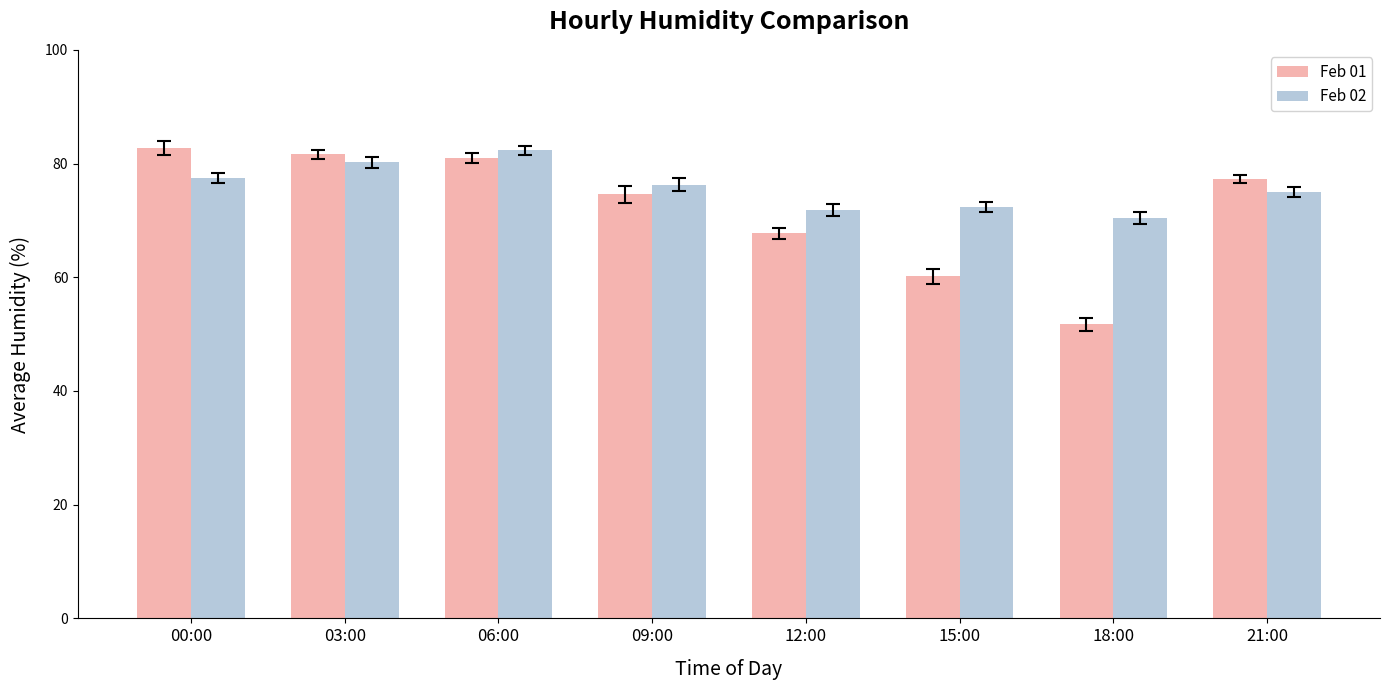

Is it true that Feb 01 equals 51.5 at 00:00?

False